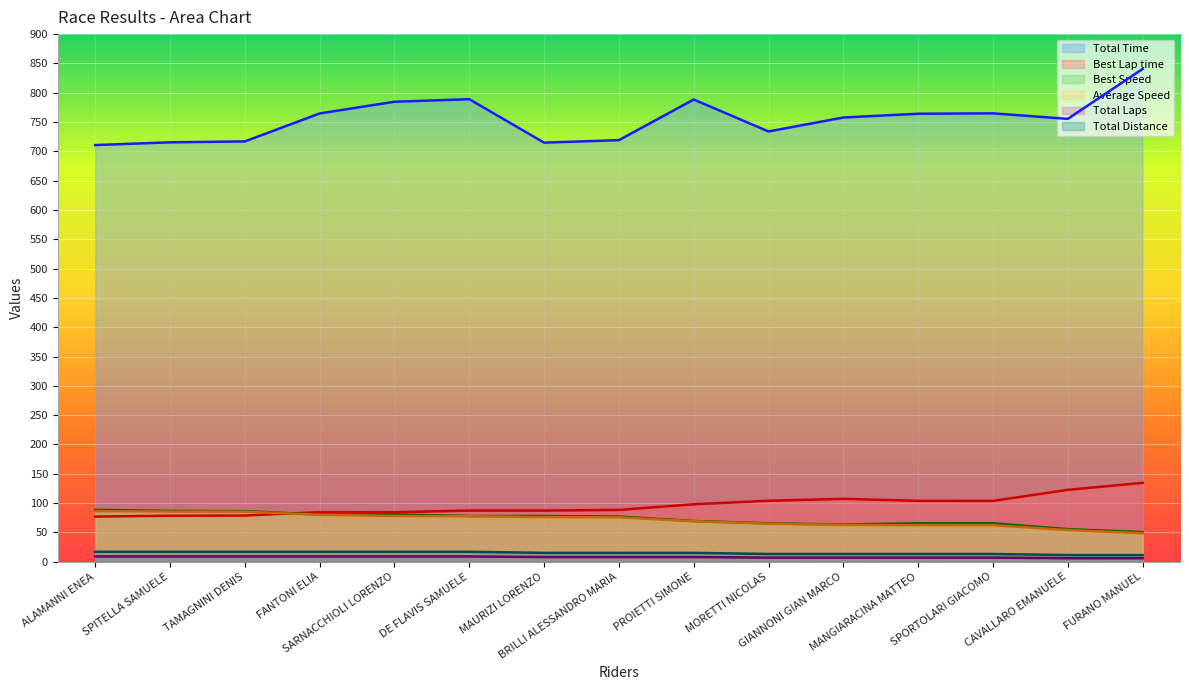

Reading left to right, extract all data points from this chart.

Total Time: ALAMANNI ENEA=710.7	SPITELLA SAMUELE=715.4	TAMAGNINI DENIS=717.0	FANTONI ELIA=764.6	SARNACCHIOLI LORENZO=784.7	DE FLAVIS SAMUELE=789.0	MAURIZI LORENZO=714.9	BRILLI ALESSANDRO MARIA=719.1	PROIETTI SIMONE=788.4	MORETTI NICOLAS=733.9	GIANNONI GIAN MARCO=757.7	MANGIARACINA MATTEO=764.2	SPORTOLARI GIACOMO=764.8	CAVALLARO EMANUELE=755.4	FURANO MANUEL=840.6
Best Lap time: ALAMANNI ENEA=77.0	SPITELLA SAMUELE=78.5	TAMAGNINI DENIS=78.8	FANTONI ELIA=84.6	SARNACCHIOLI LORENZO=84.4	DE FLAVIS SAMUELE=87.3	MAURIZI LORENZO=87.2	BRILLI ALESSANDRO MARIA=88.4	PROIETTI SIMONE=98.0	MORETTI NICOLAS=104.0	GIANNONI GIAN MARCO=107.2	MANGIARACINA MATTEO=103.9	SPORTOLARI GIACOMO=103.8	CAVALLARO EMANUELE=122.6	FURANO MANUEL=134.5
Best Speed: ALAMANNI ENEA=88.4	SPITELLA SAMUELE=86.6	TAMAGNINI DENIS=86.4	FANTONI ELIA=80.4	SARNACCHIOLI LORENZO=80.6	DE FLAVIS SAMUELE=78.0	MAURIZI LORENZO=78.0	BRILLI ALESSANDRO MARIA=77.0	PROIETTI SIMONE=69.4	MORETTI NICOLAS=65.4	GIANNONI GIAN MARCO=63.5	MANGIARACINA MATTEO=65.5	SPORTOLARI GIACOMO=65.6	CAVALLARO EMANUELE=55.5	FURANO MANUEL=50.6
Average Speed: ALAMANNI ENEA=86.2	SPITELLA SAMUELE=85.6	TAMAGNINI DENIS=85.4	FANTONI ELIA=80.1	SARNACCHIOLI LORENZO=78.0	DE FLAVIS SAMUELE=77.6	MAURIZI LORENZO=76.1	BRILLI ALESSANDRO MARIA=75.7	PROIETTI SIMONE=69.0	MORETTI NICOLAS=64.9	GIANNONI GIAN MARCO=62.9	MANGIARACINA MATTEO=62.3	SPORTOLARI GIACOMO=62.3	CAVALLARO EMANUELE=54.0	FURANO MANUEL=48.6
Total Laps: ALAMANNI ENEA=9.0	SPITELLA SAMUELE=9.0	TAMAGNINI DENIS=9.0	FANTONI ELIA=9.0	SARNACCHIOLI LORENZO=9.0	DE FLAVIS SAMUELE=9.0	MAURIZI LORENZO=8.0	BRILLI ALESSANDRO MARIA=8.0	PROIETTI SIMONE=8.0	MORETTI NICOLAS=7.0	GIANNONI GIAN MARCO=7.0	MANGIARACINA MATTEO=7.0	SPORTOLARI GIACOMO=7.0	CAVALLARO EMANUELE=6.0	FURANO MANUEL=6.0
Total Distance: ALAMANNI ENEA=17.0	SPITELLA SAMUELE=17.0	TAMAGNINI DENIS=17.0	FANTONI ELIA=17.0	SARNACCHIOLI LORENZO=17.0	DE FLAVIS SAMUELE=17.0	MAURIZI LORENZO=15.1	BRILLI ALESSANDRO MARIA=15.1	PROIETTI SIMONE=15.1	MORETTI NICOLAS=13.2	GIANNONI GIAN MARCO=13.2	MANGIARACINA MATTEO=13.2	SPORTOLARI GIACOMO=13.2	CAVALLARO EMANUELE=11.3	FURANO MANUEL=11.3